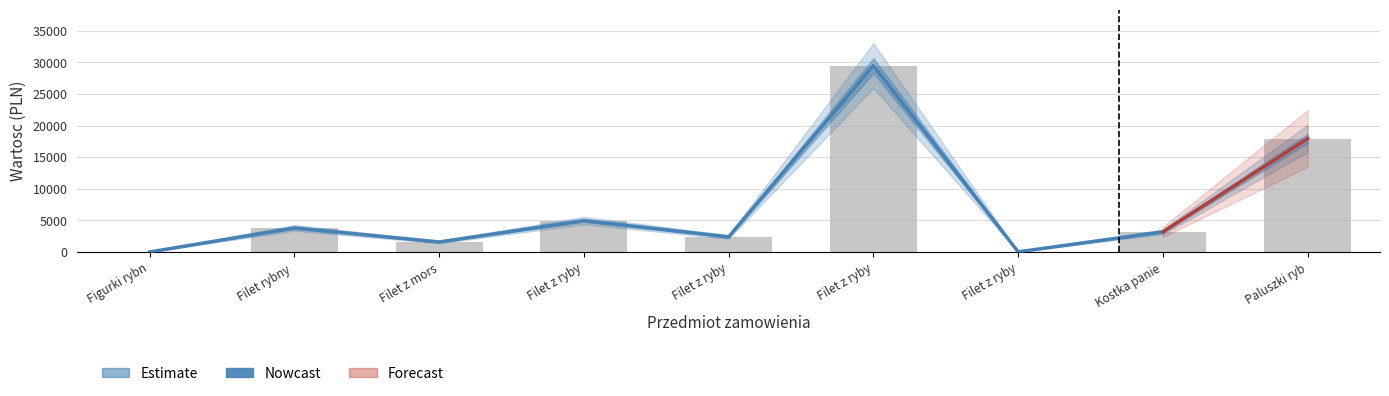

Approximately how many times larger is the value at Filet z ryby compared to Paluszki ryb?

0.3